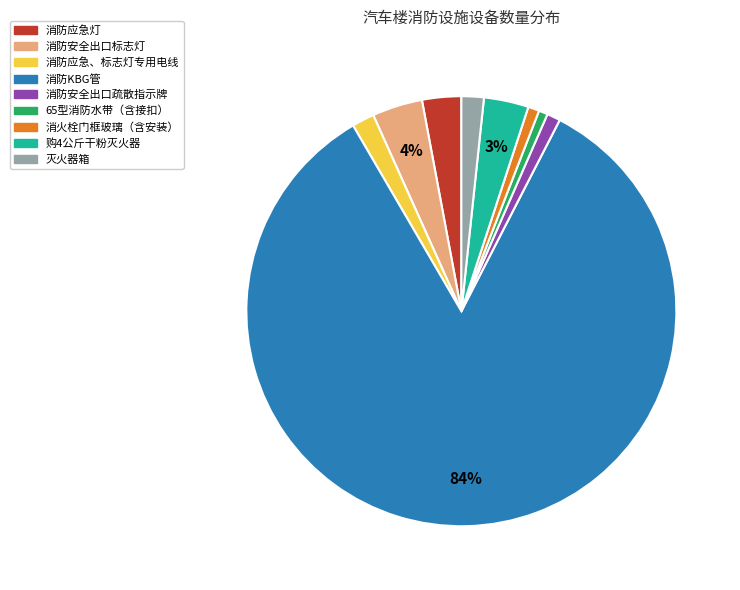

Is the sum of 65型消防水带（含接扣） and 消防应急、标志灯专用电线 greater than half?

No